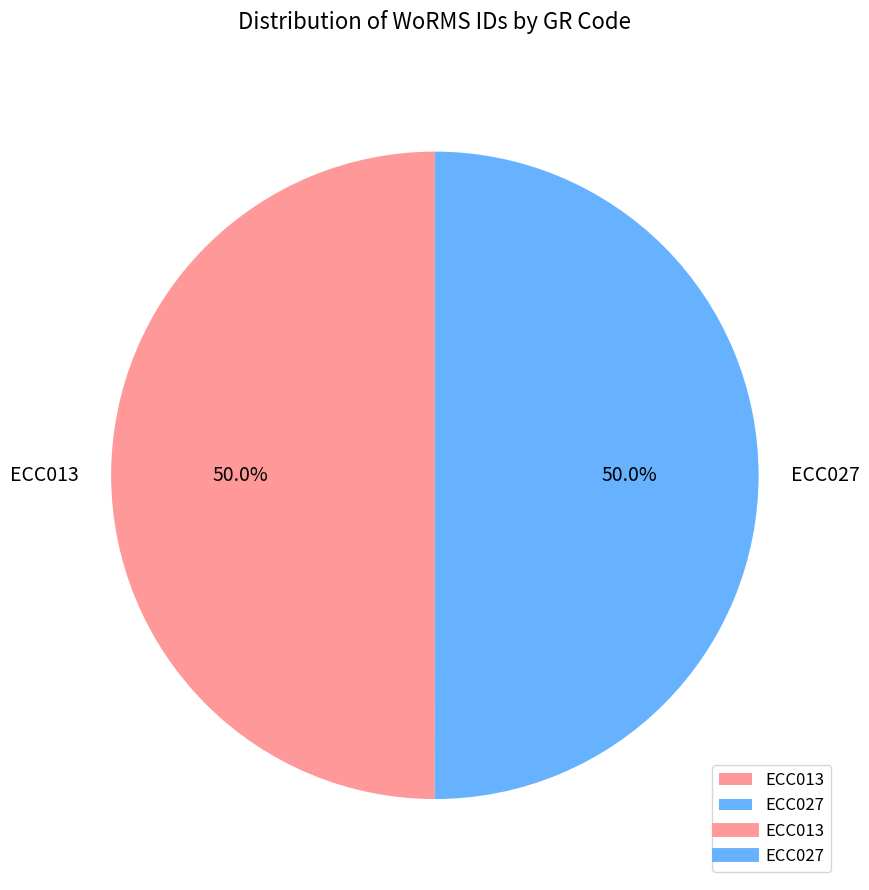

Do ECC027 and ECC013 together represent more than half of the pie?

Yes